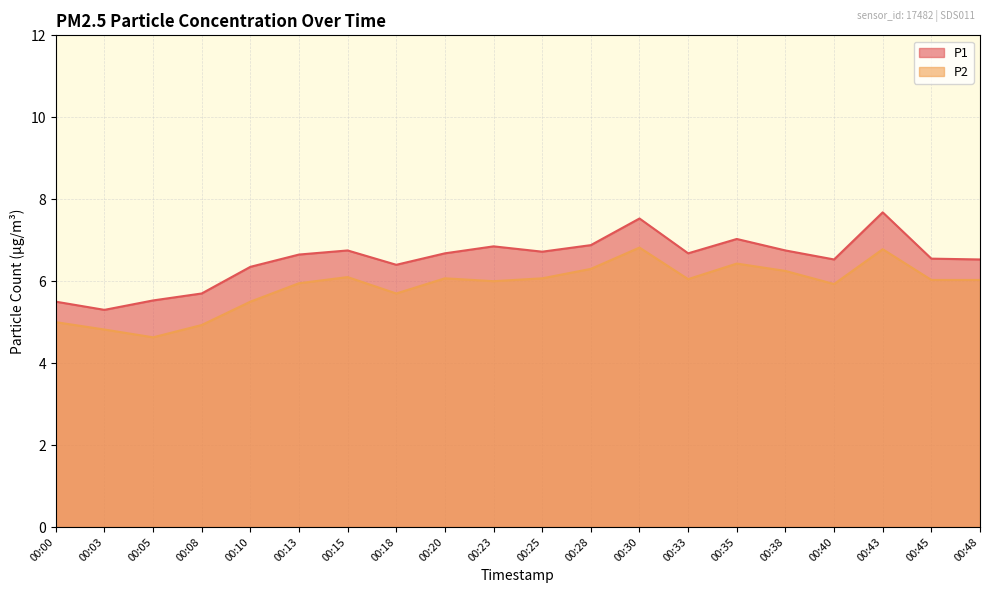

How many interior local peaks does the P1 series have?

5